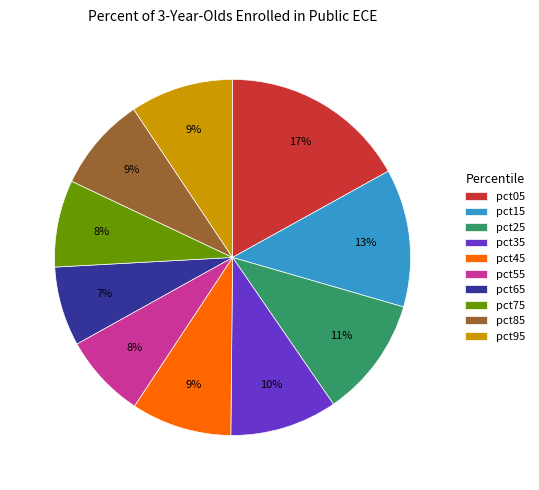

What percentage is the pct85 slice, to the nearest percent?

9%